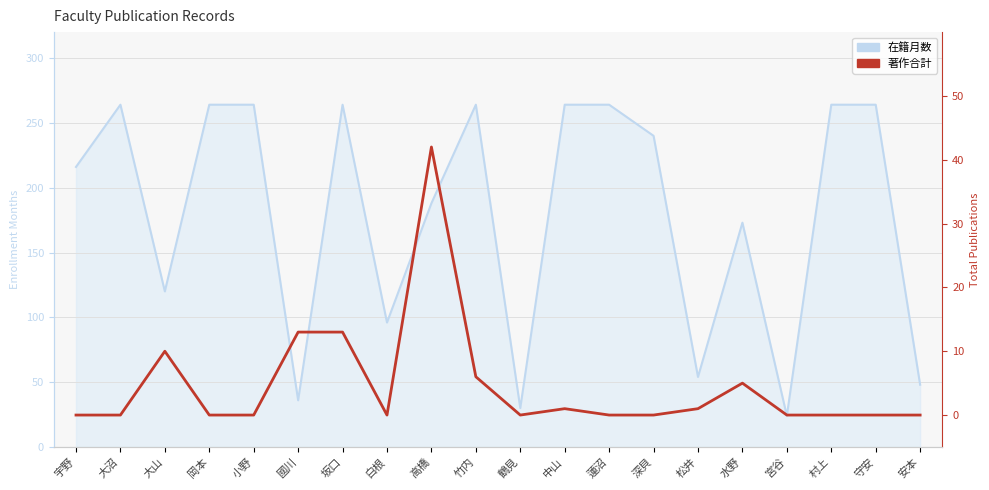

What is the difference between the maximum and minimum values in the 在籍月数 series?

240